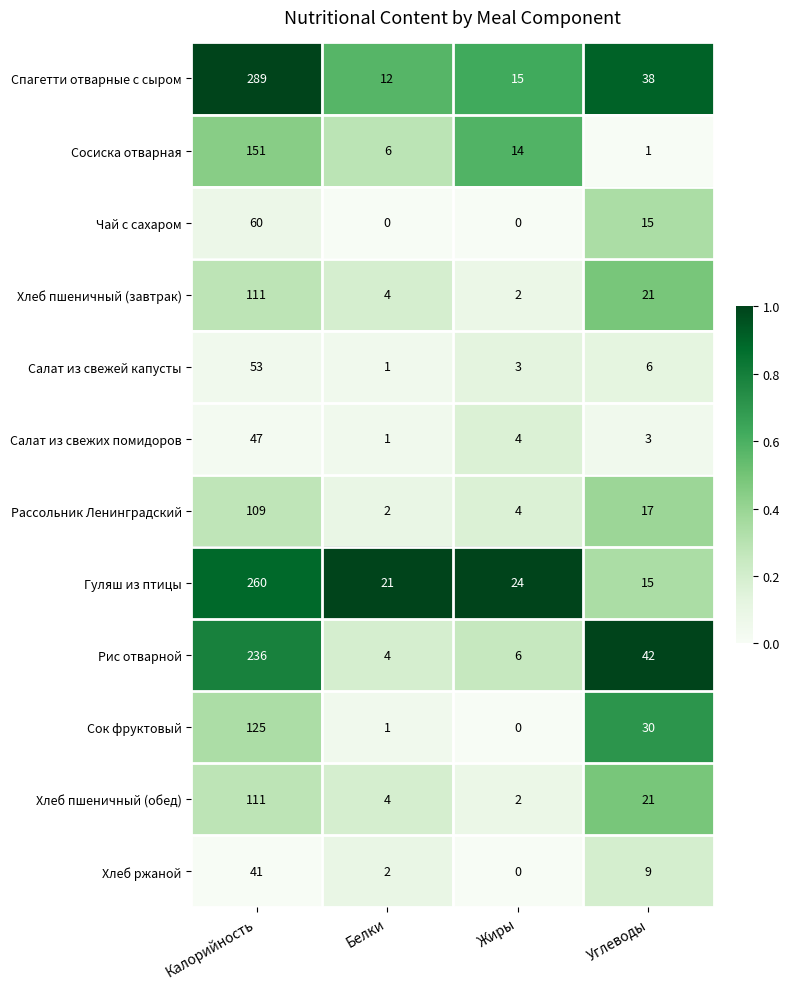

Rank the categories by Хлеб пшеничный (завтрак) value from highest to lowest.

Калорийность, Углеводы, Белки, Жиры